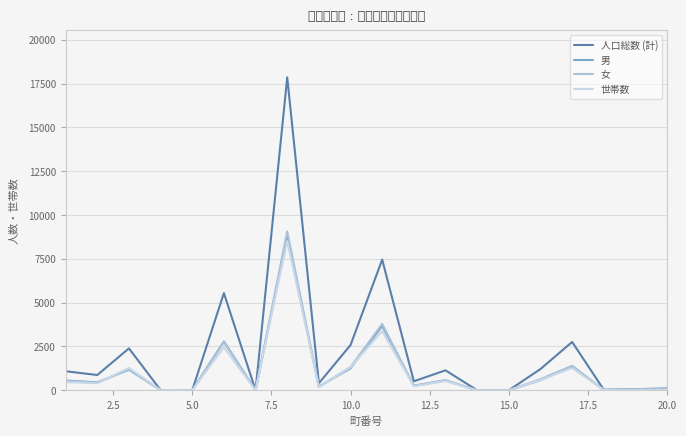

Which series has the largest total across all categories?

人口総数 (計)